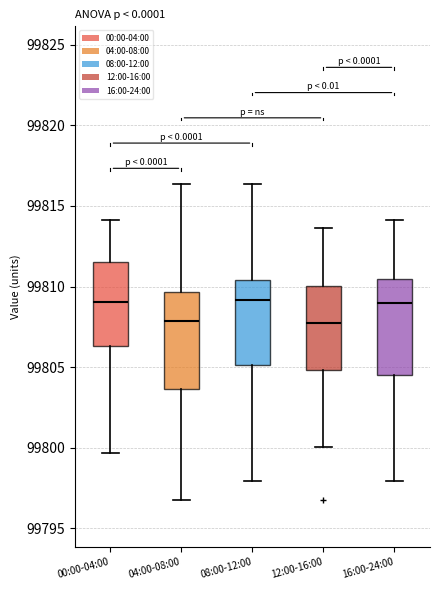

Where does the median line of the box for 00:00-04:00 sit on the y-axis? The values are not printed on the chart, so give them approximately, as read against the axis.

99809.0